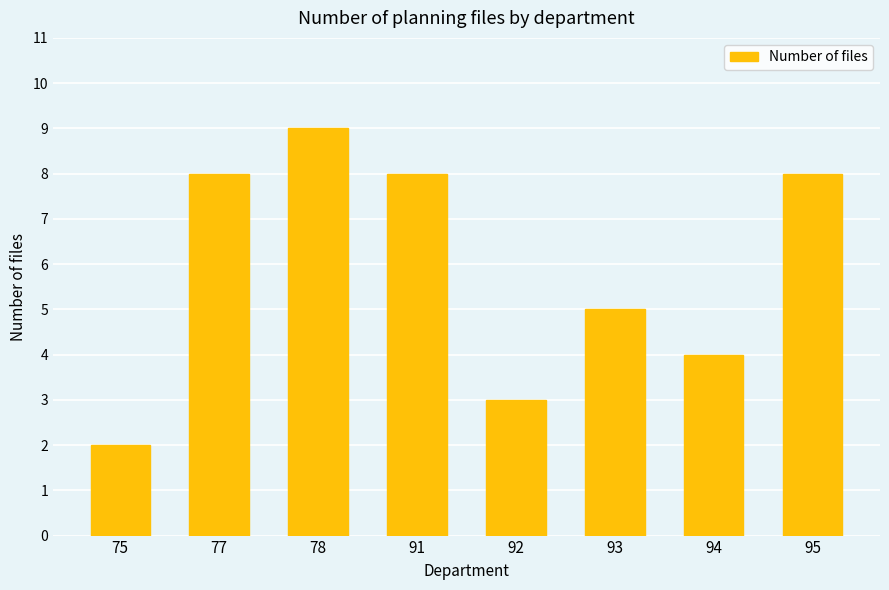

Reading right to left, extract all data points from this chart.

8	4	5	3	8	9	8	2